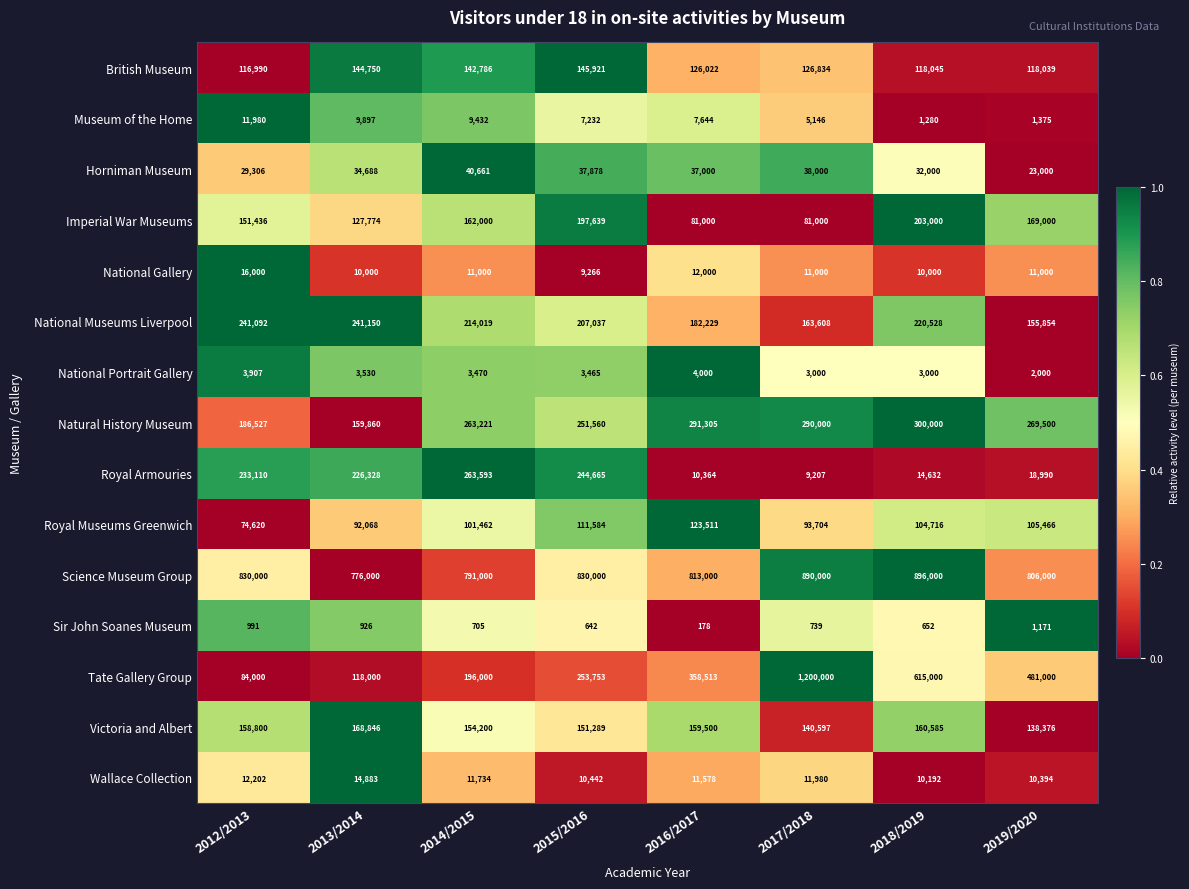

How many distinct data groups are displayed?

15